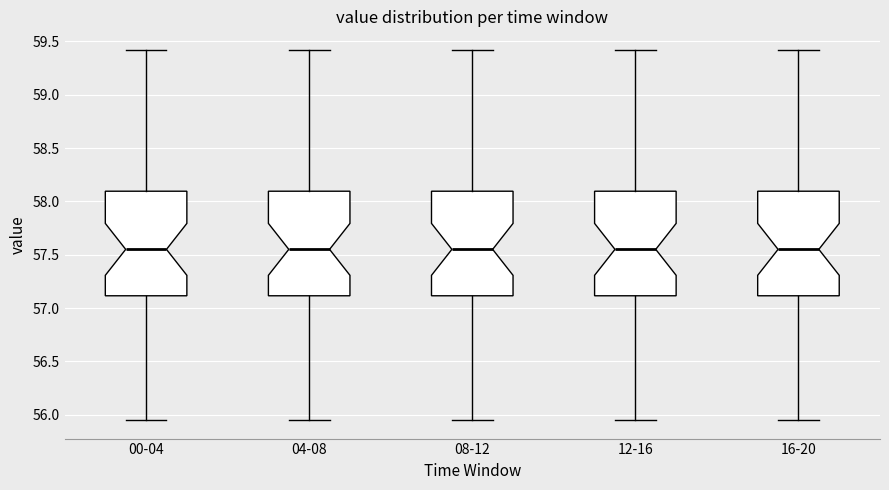

Where is the lower edge of the box for 16-20 on the y-axis? The values are not printed on the chart, so give them approximately, as read against the axis.

57.10